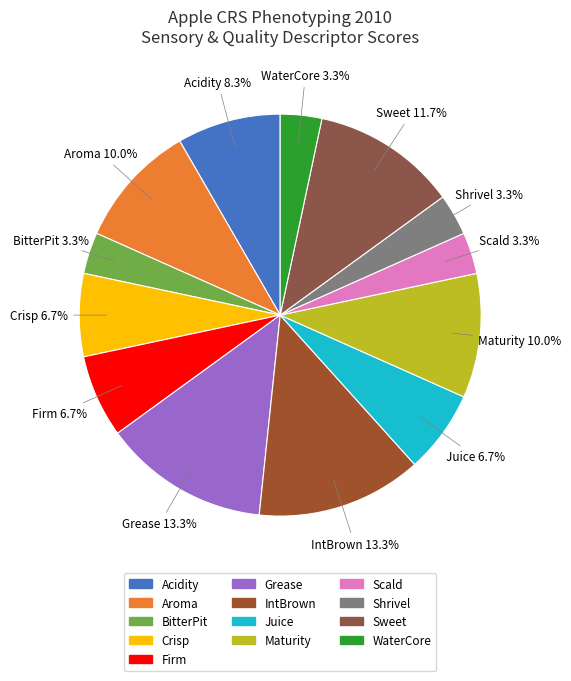

Is there any slice that represents more than half of the pie?

No